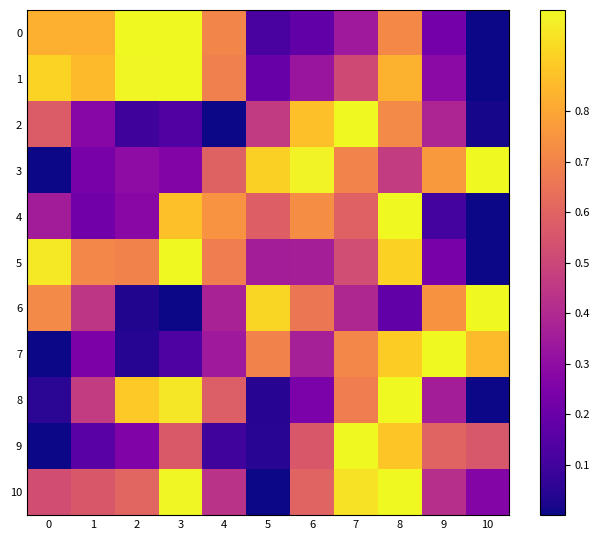

Between 4 and 8, which is larger?

8